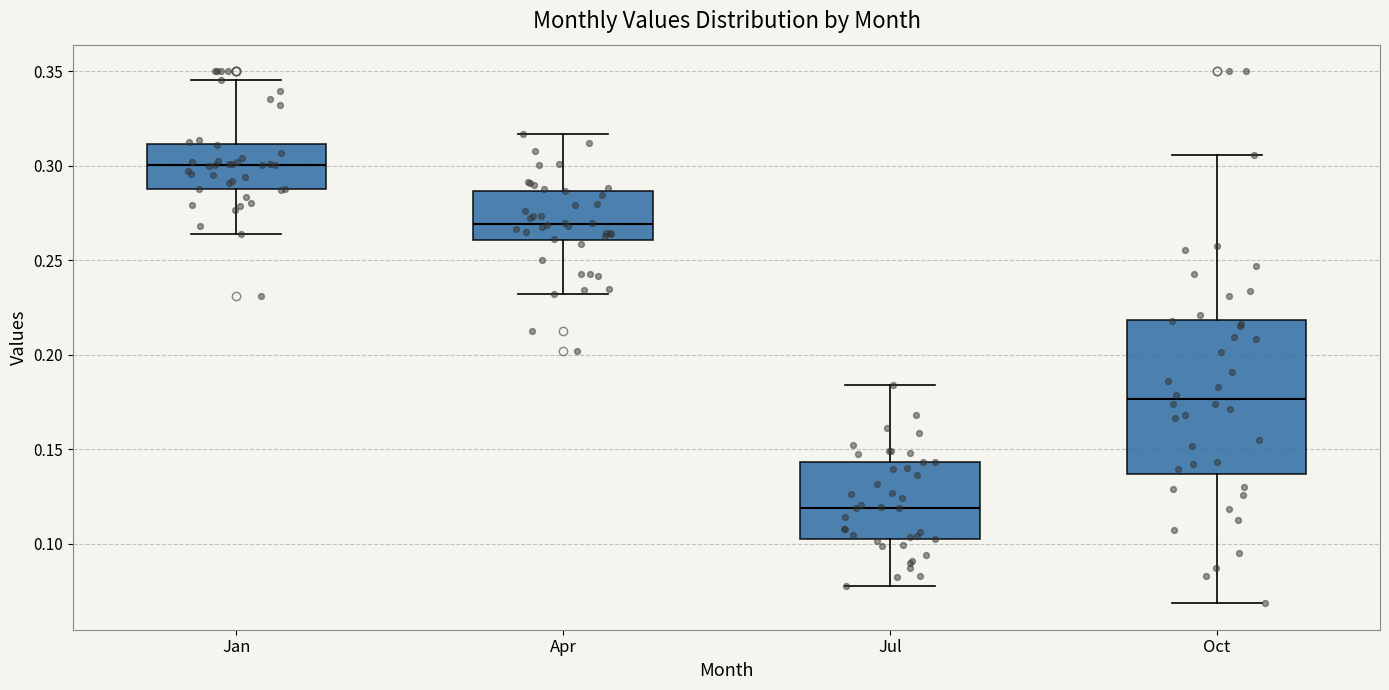

Reading left to right, transcribe this box plot: for each box, give where its median line is, the range the box spans, and where its two whiskers end, as read against the y-axis. The values are not printed on the chart, so give them approximately, as read against the axis.

Jan: median 0.300, box 0.290 to 0.310, whiskers 0.265 to 0.345
Apr: median 0.270, box 0.260 to 0.285, whiskers 0.230 to 0.315
Jul: median 0.120, box 0.100 to 0.145, whiskers 0.080 to 0.185
Oct: median 0.175, box 0.135 to 0.220, whiskers 0.070 to 0.305